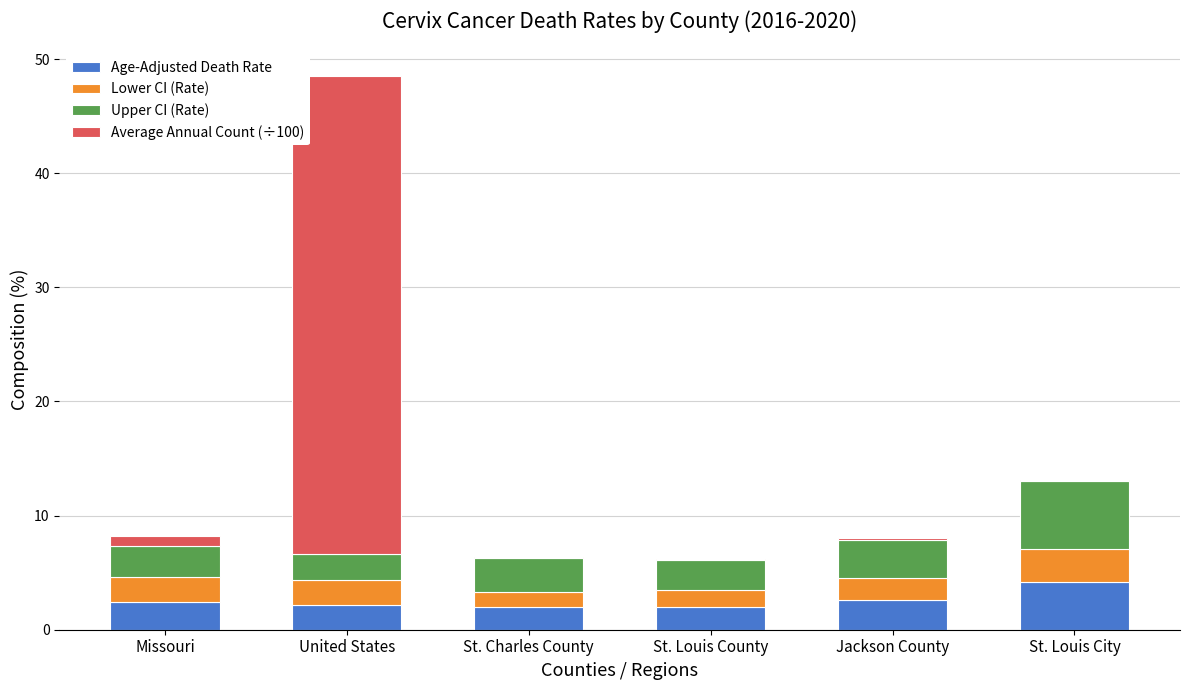

At which category is the sum across all series the highest?

United States